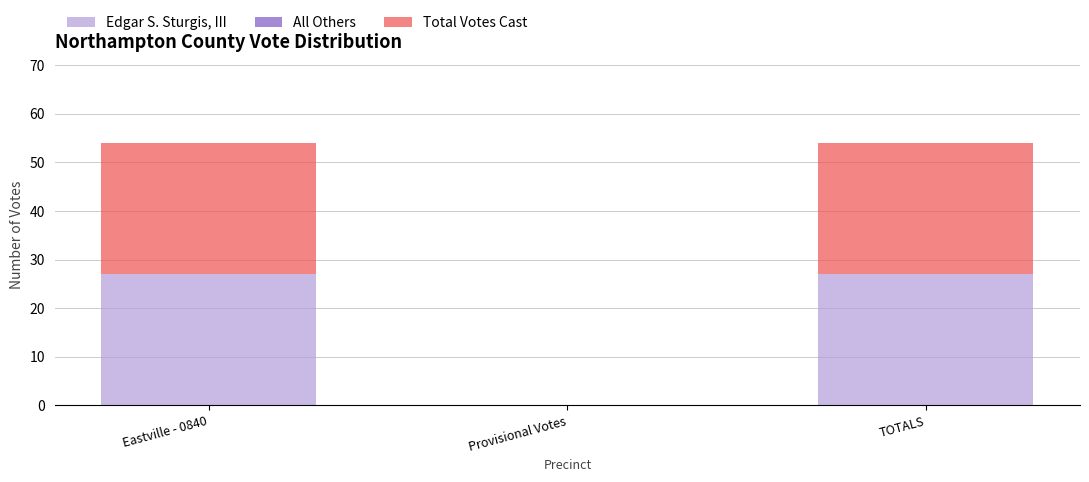

True or false: Edgar S. Sturgis, III has a value of -8 at Provisional Votes.

False